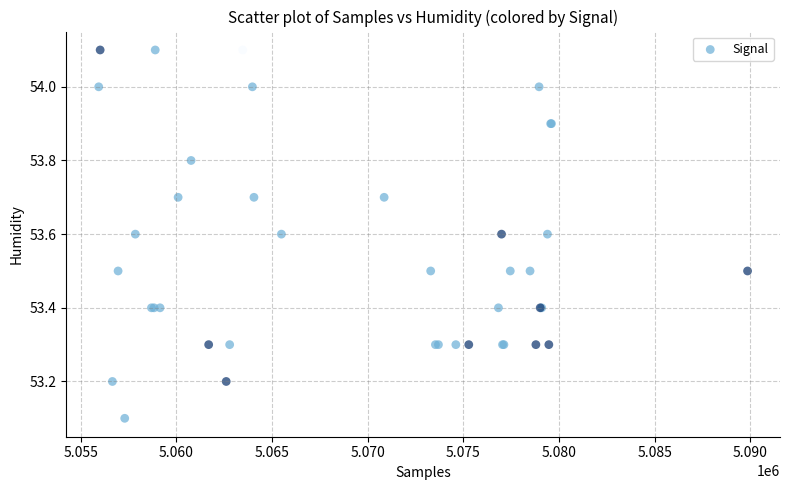

What Y value in the scatter plot is closest to 53?

53.1